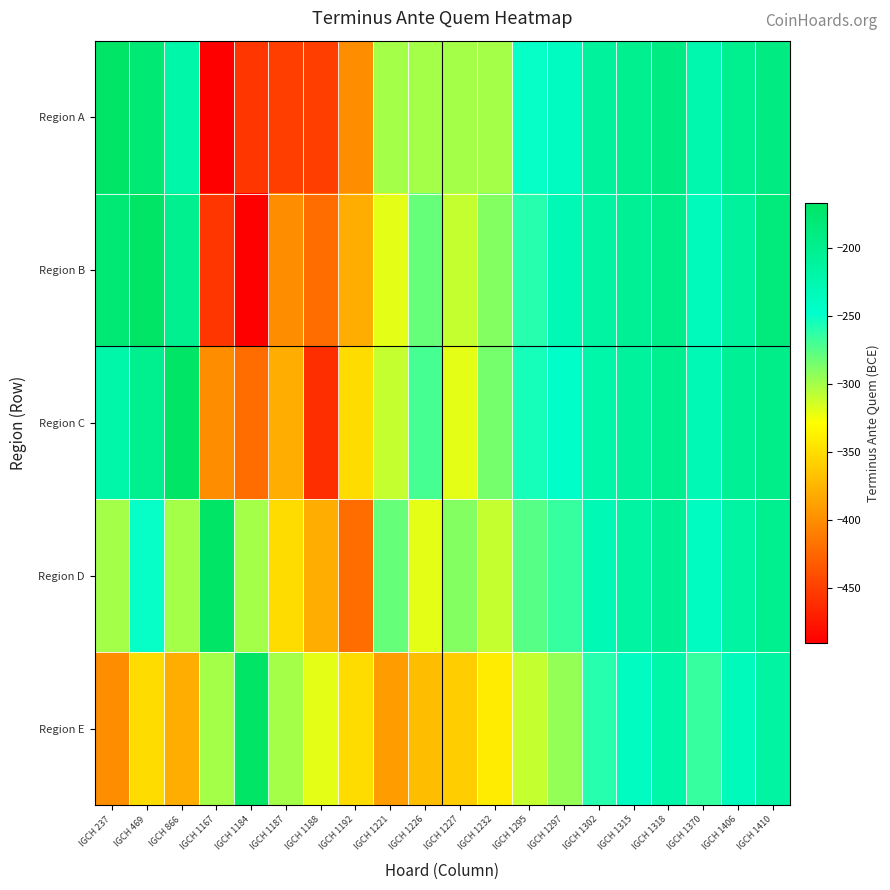

Count the number of data series in this chart.

5